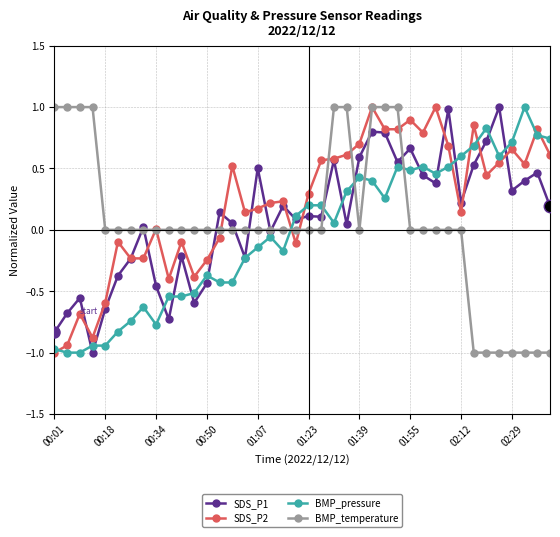

Which series has the largest total across all categories?

SDS_P2